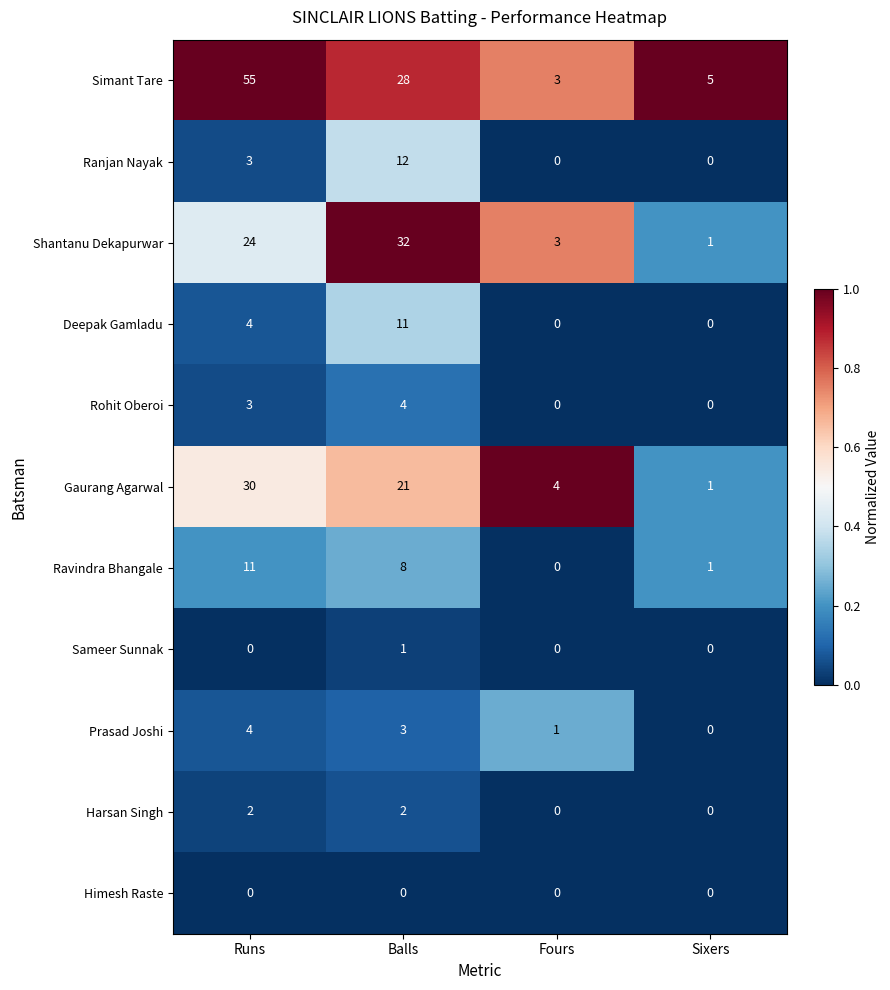

Rank the categories by Shantanu Dekapurwar value from lowest to highest.

Sixers, Fours, Runs, Balls